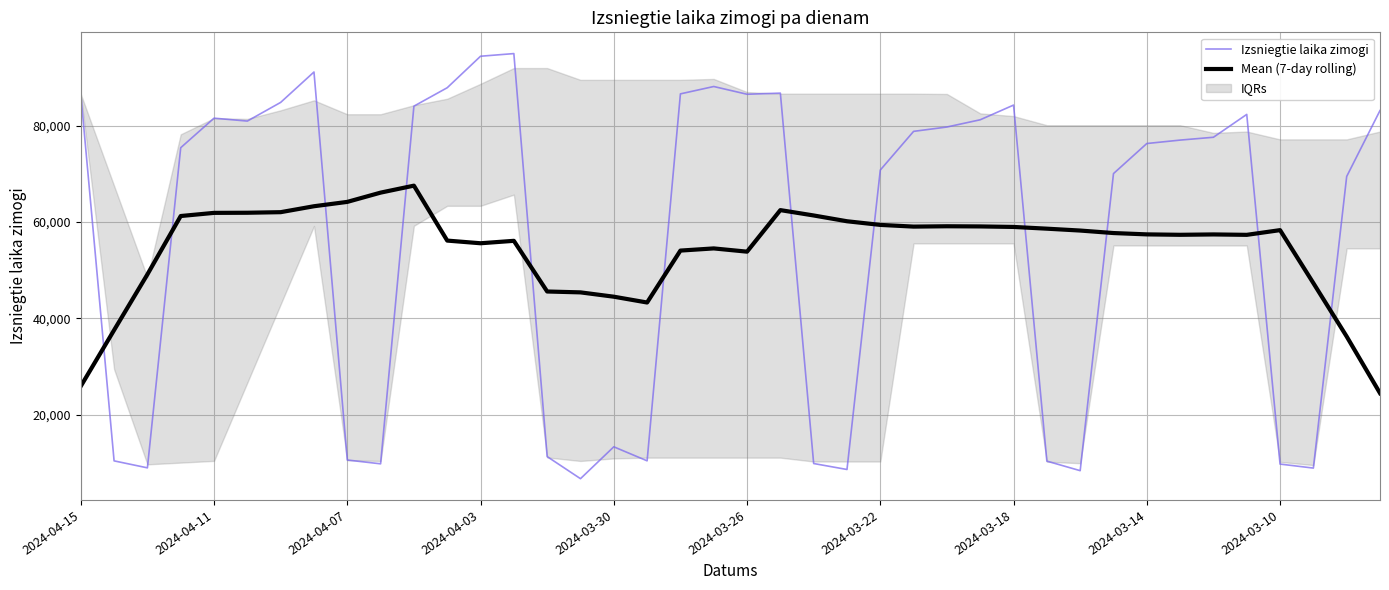

How many intersections are there between Mean (7-day rolling) and Izsniegtie laika zimogi?

12